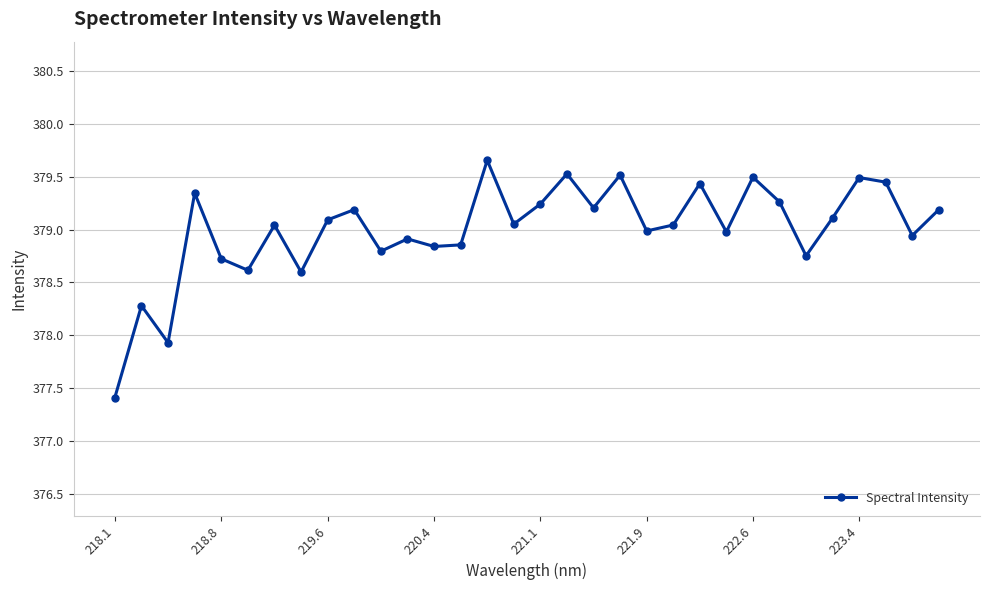

What is the difference between the maximum and minimum values?

2.2